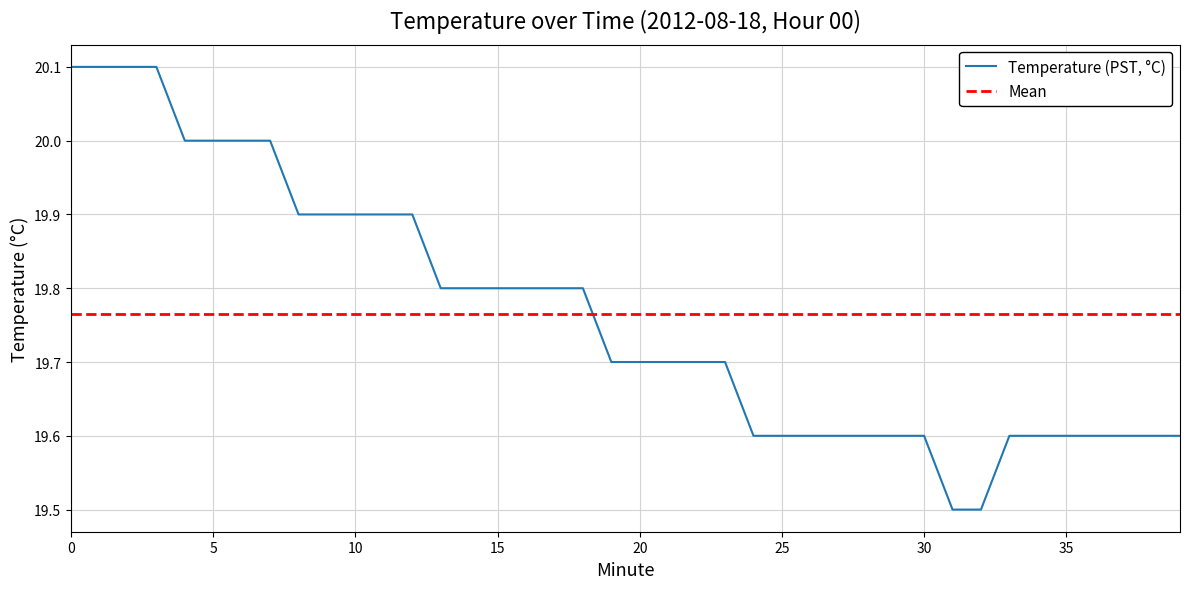

True or false: the data shows 4.2 at 35.

False